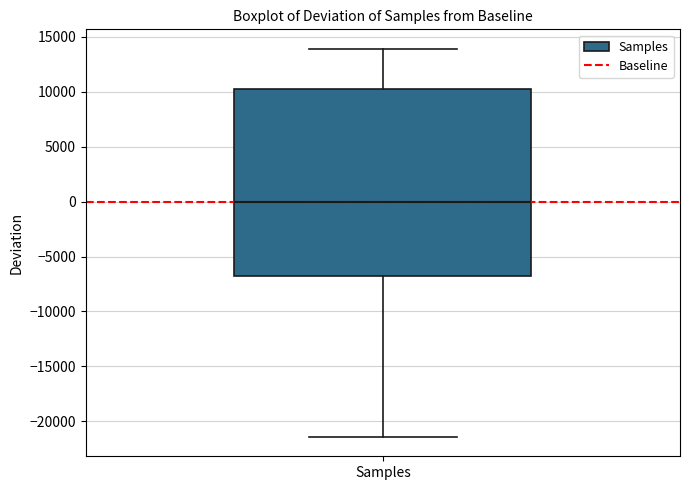

Where does the upper whisker of the box for Samples end on the y-axis? The values are not printed on the chart, so give them approximately, as read against the axis.

14000